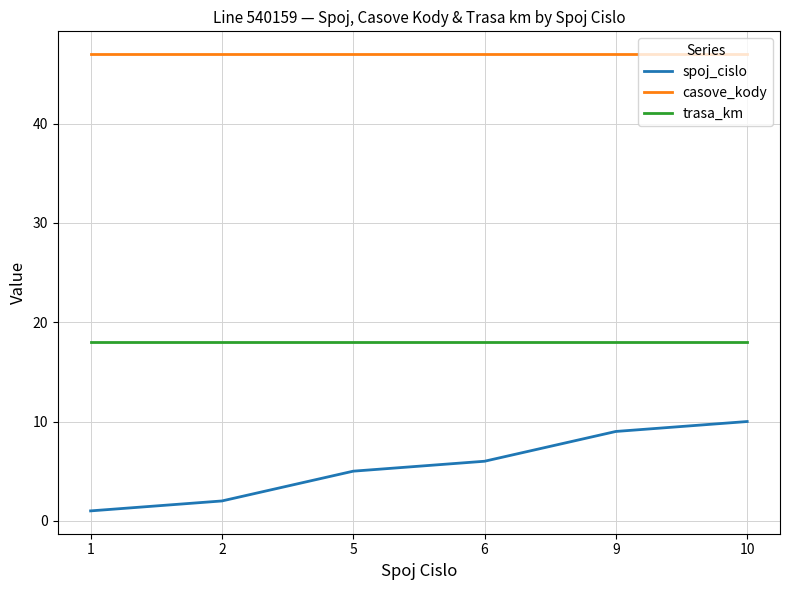

Which series has the largest range (max minus min)?

spoj_cislo